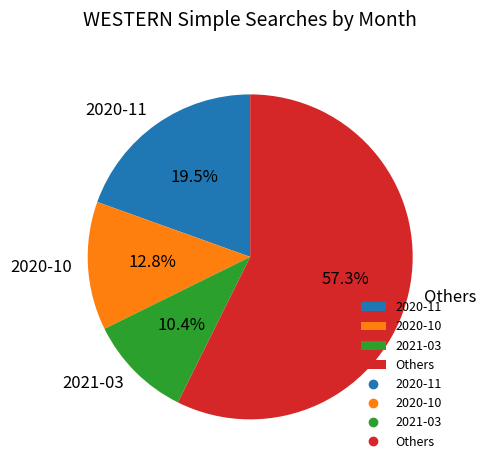

What is the smallest slice in the pie chart?

2021-03